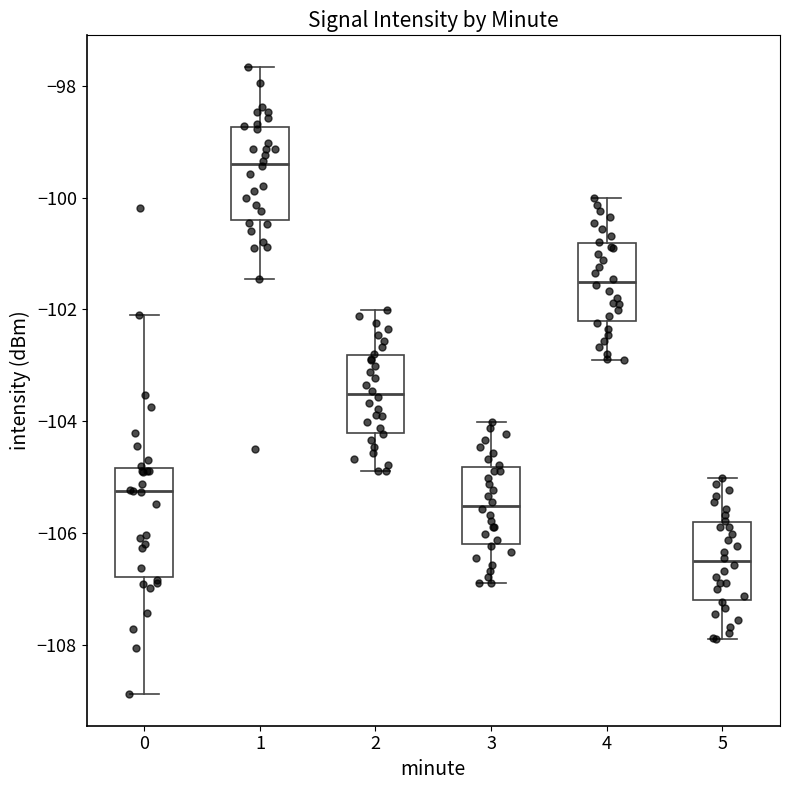

Reading left to right, read every box against the y-axis: the position of its median line, the range the box covers, and the ends of its whiskers. The values are not printed on the chart, so give them approximately, as read against the axis.

0: median -105.2, box -106.8 to -104.8, whiskers -108.8 to -102.2
1: median -99.4, box -100.4 to -98.8, whiskers -101.4 to -97.6
2: median -103.6, box -104.2 to -102.8, whiskers -105.0 to -102.0
3: median -105.6, box -106.2 to -104.8, whiskers -107.0 to -104.0
4: median -101.6, box -102.2 to -100.8, whiskers -103.0 to -100.0
5: median -106.6, box -107.2 to -105.8, whiskers -108.0 to -105.0